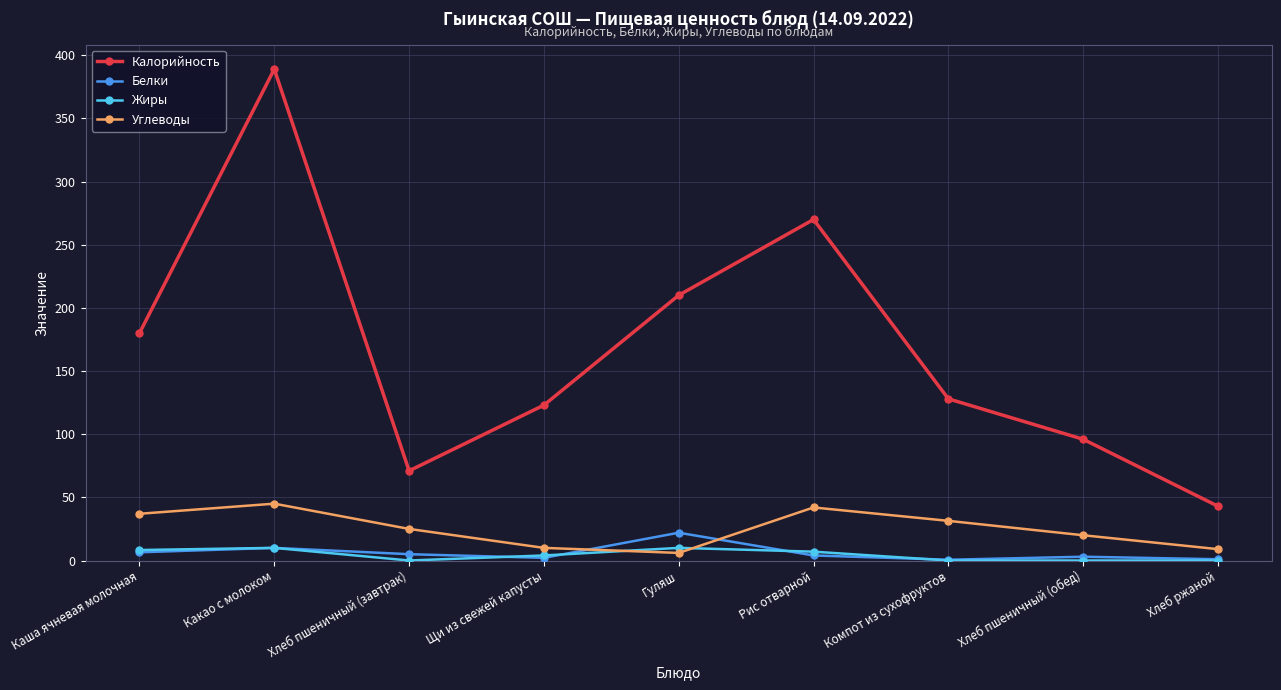

What is the difference between the maximum and minimum values in the Белки series?

21.4